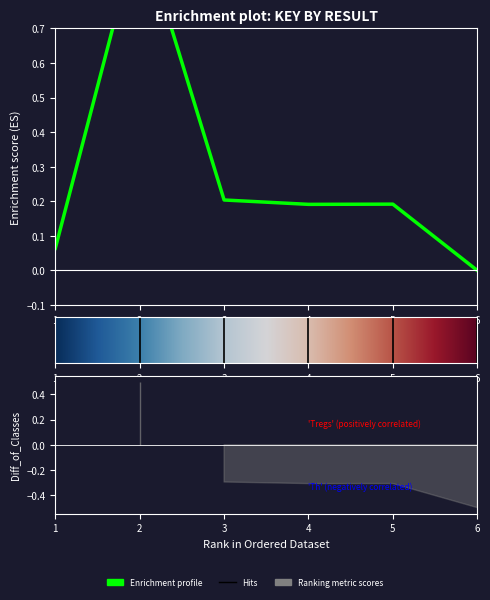

Reading left to right, extract all data points from this chart.

0.1	1.0	0.2	0.2	0.2	0.0